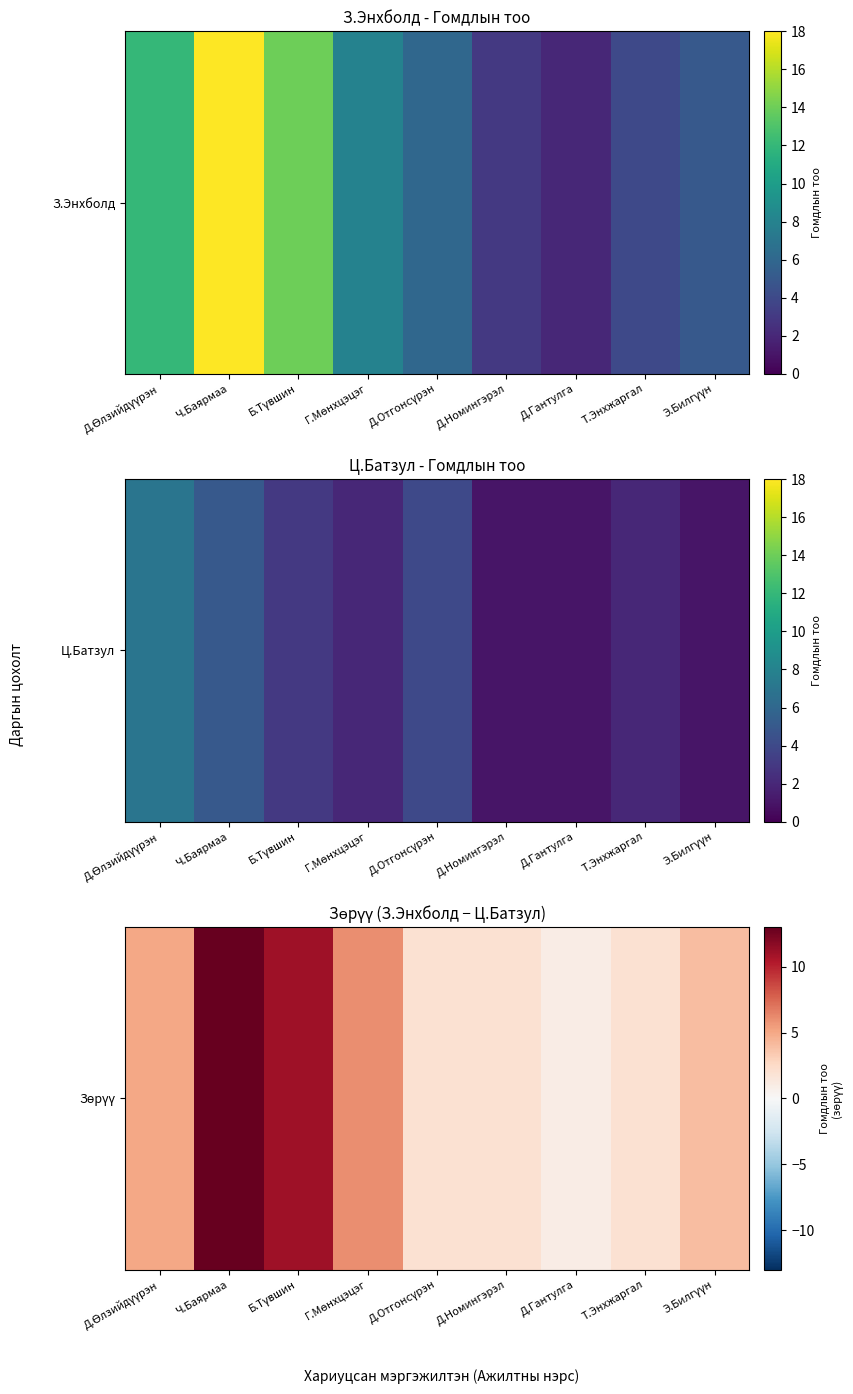

What is the maximum value shown in the chart?

13